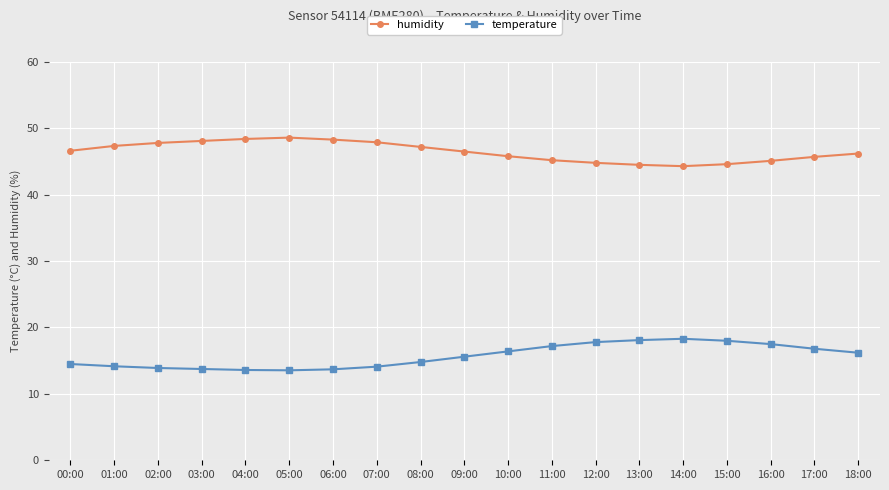

What is the label of the 13th point from the left?

12:00